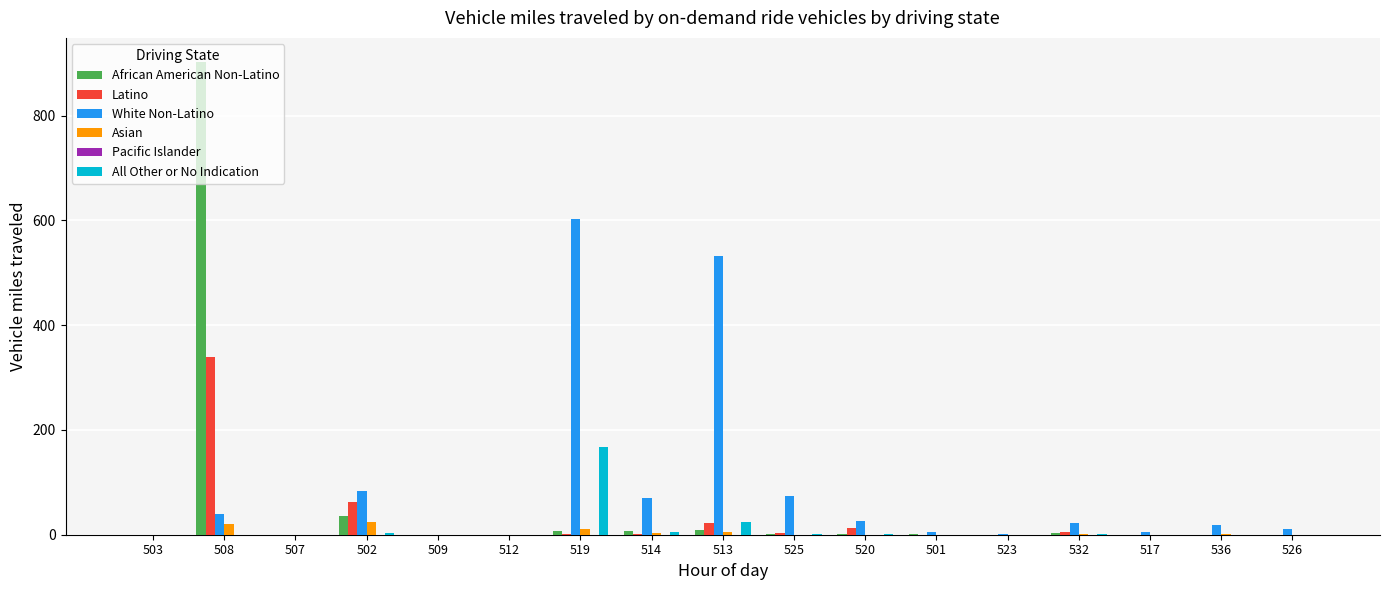

The African American Non-Latino series shows 429 at 526. True or false?

False